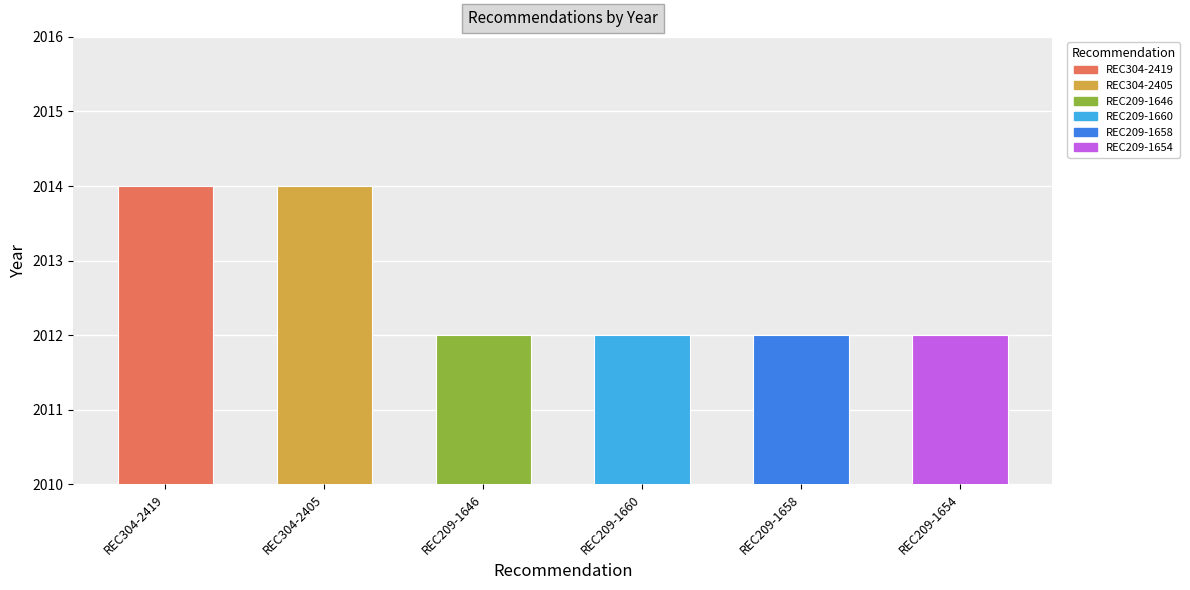

Between REC209-1658 and REC304-2405, which is larger?

REC304-2405